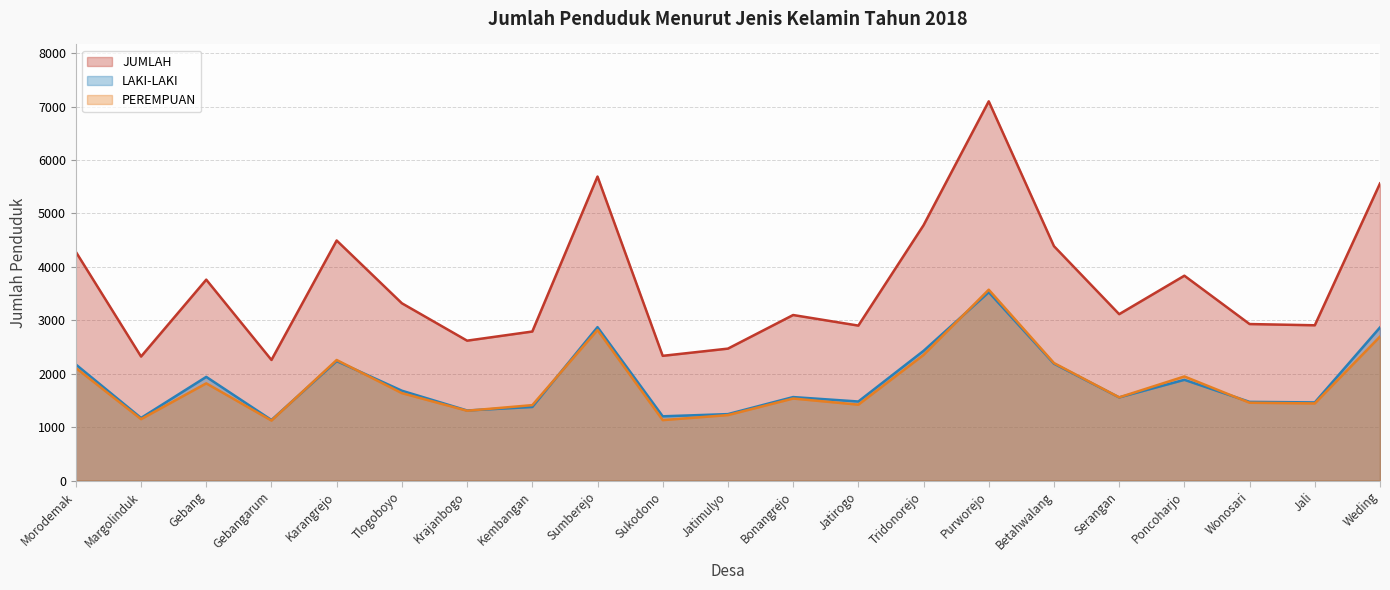

Which series ends up on top after the final intersection of LAKI-LAKI and PEREMPUAN?

LAKI-LAKI